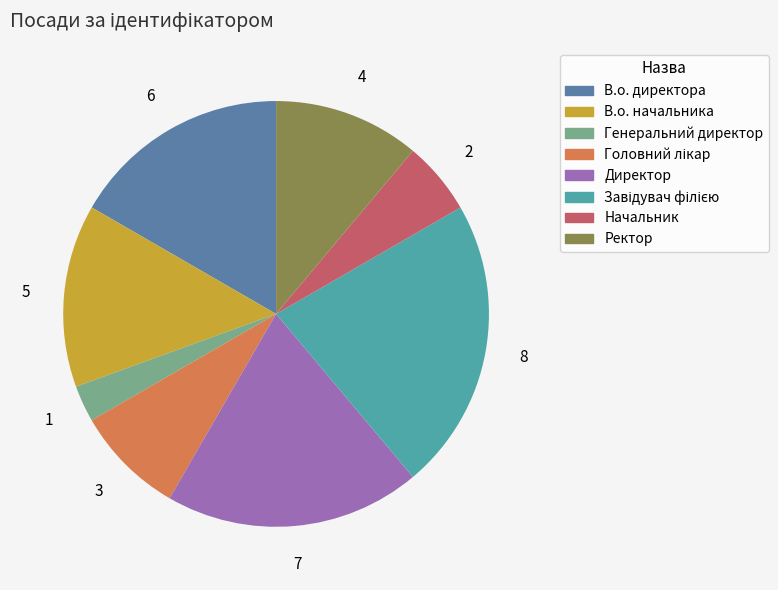

Is the sum of Начальник and В.о. директора greater than half?

No